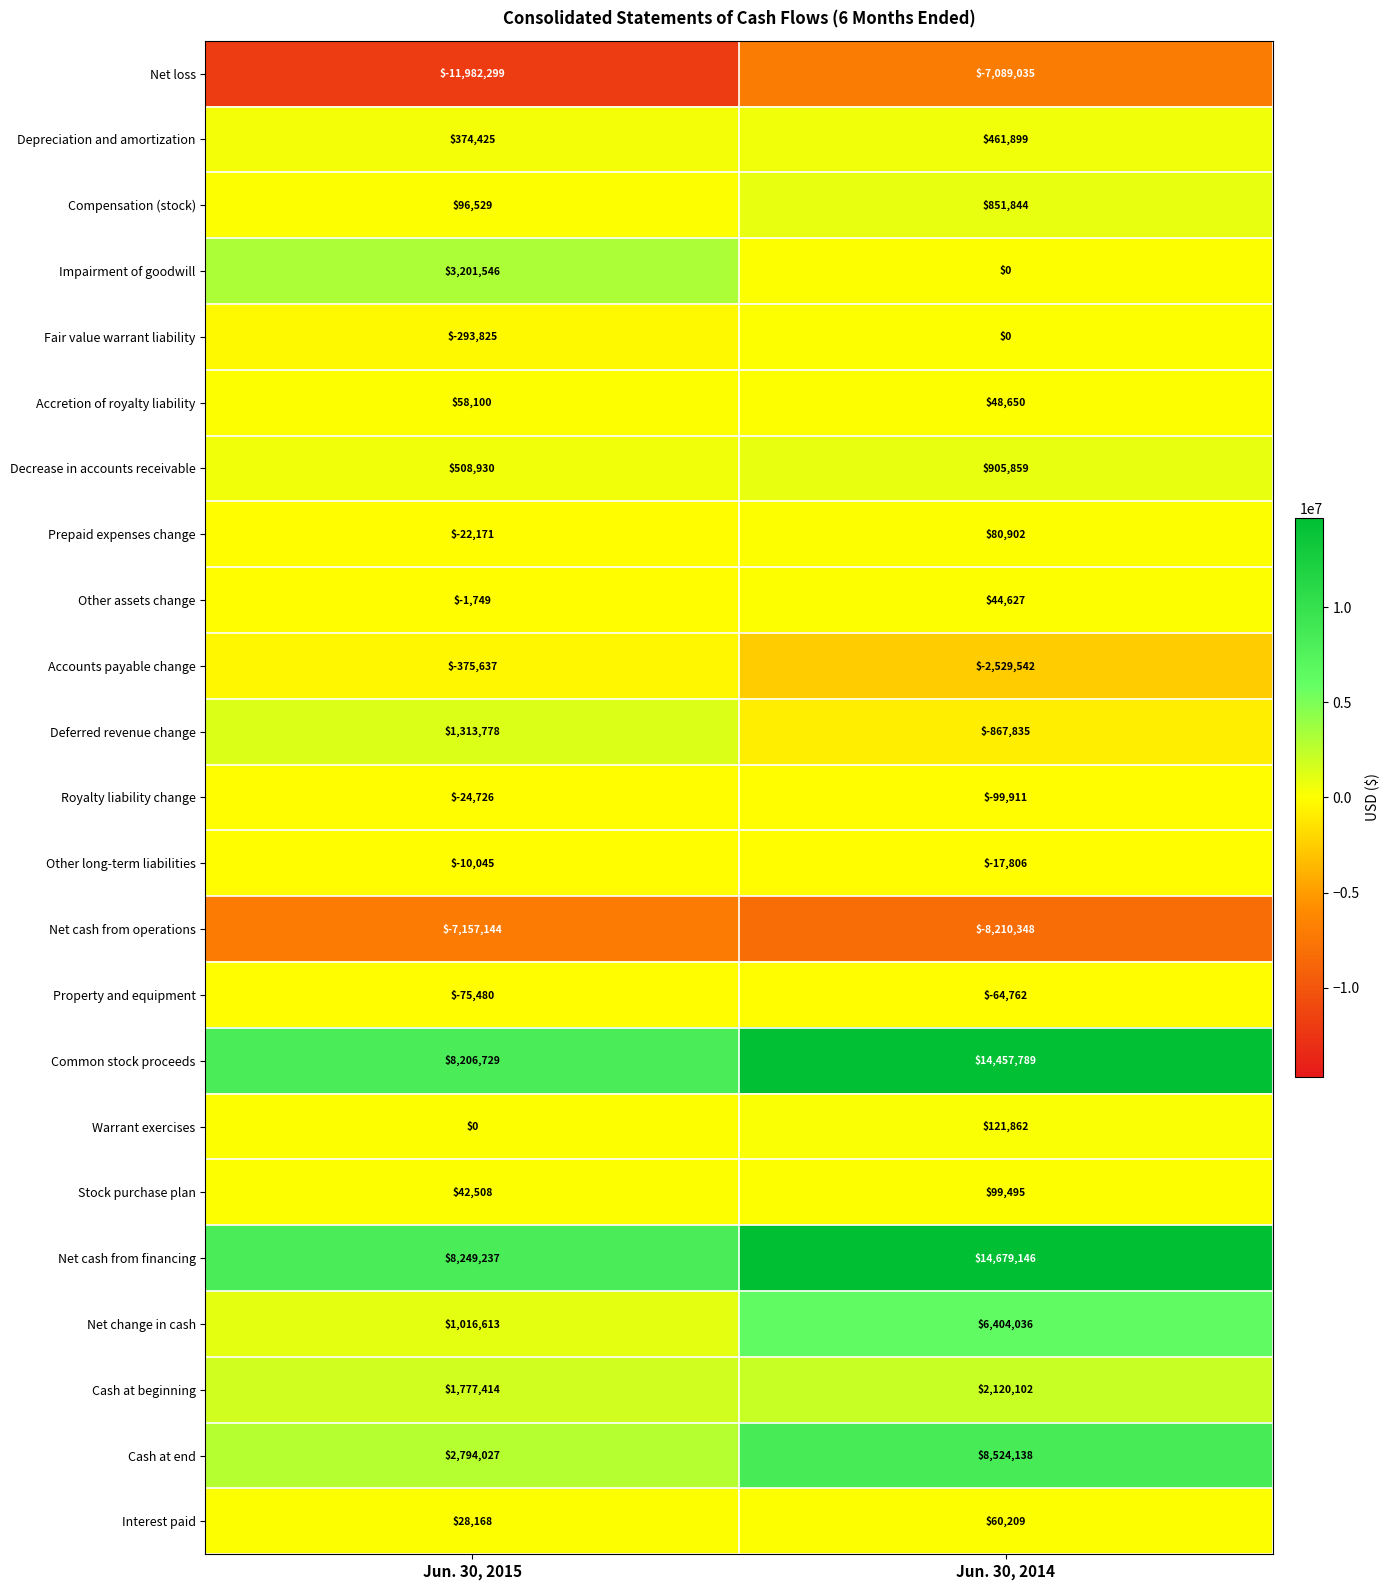

List the labels in order of Other assets change value, smallest first.

Jun. 30, 2015, Jun. 30, 2014